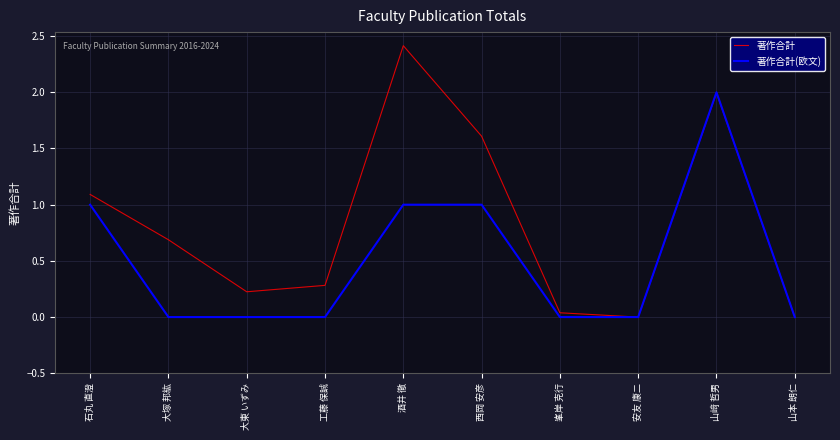

At which category is the sum across all series the highest?

山﨑 哲男